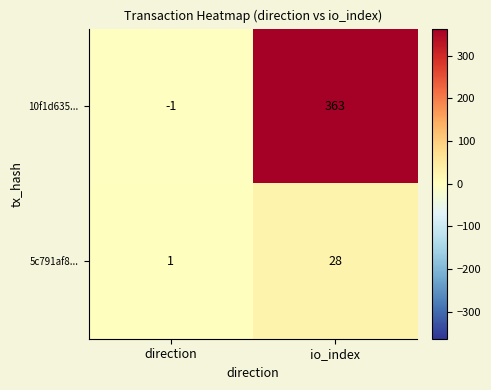

The 5c791af8... series shows 10 at io_index. True or false?

False